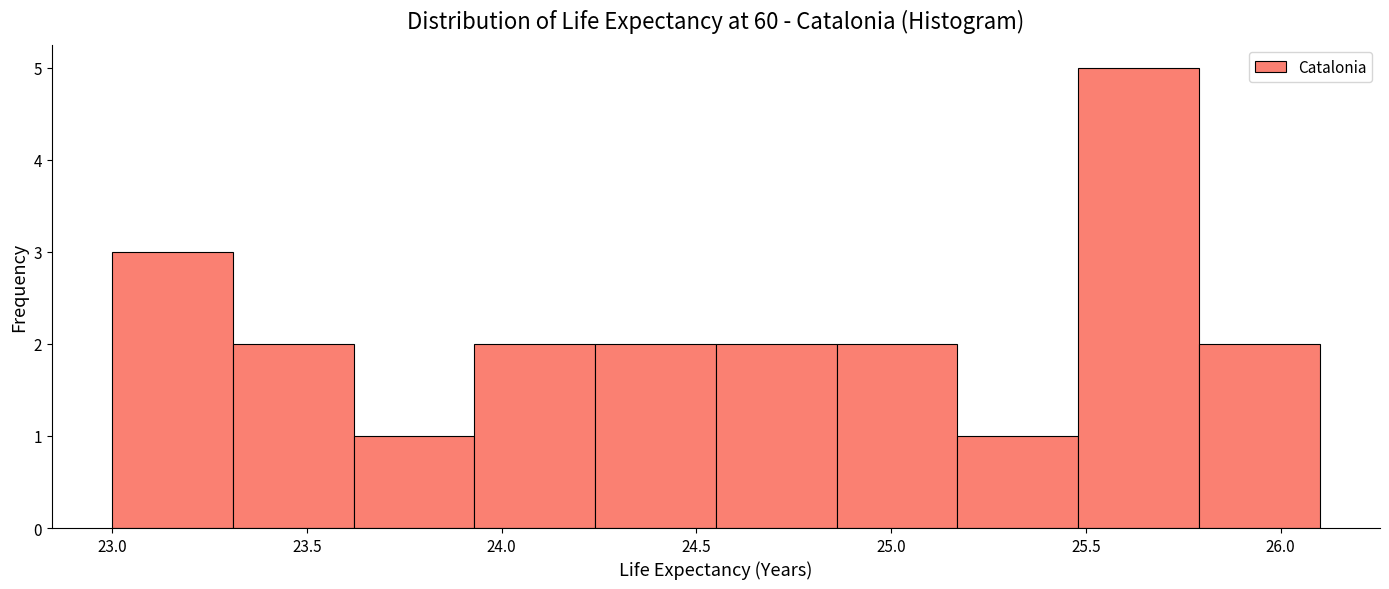

What is the height of the bar covering 25.79 to 26.10 on the x-axis? Neither the bar edges nor the heights are printed on the chart, so give them approximately, as read against the axes.

2